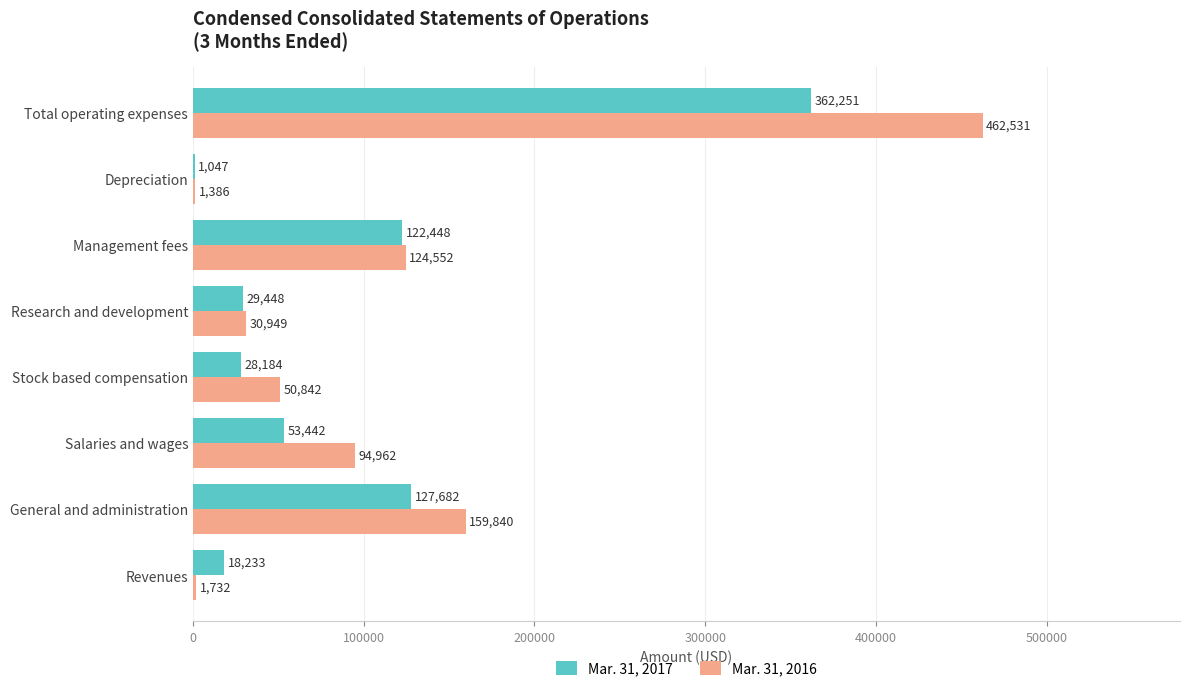

What are all the series names shown in the legend?

Mar. 31, 2017, Mar. 31, 2016